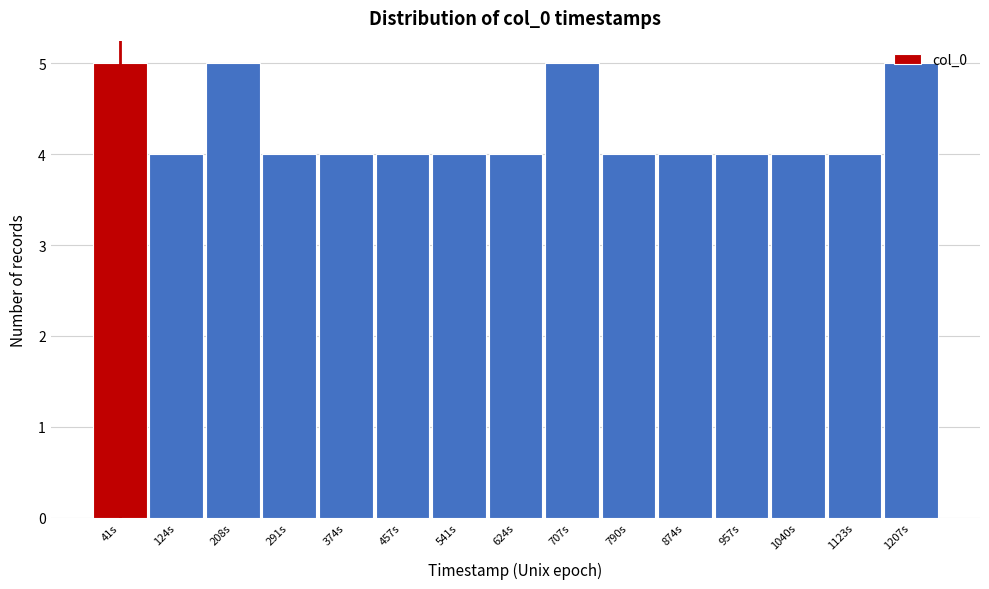

What is the sum of all values?

64